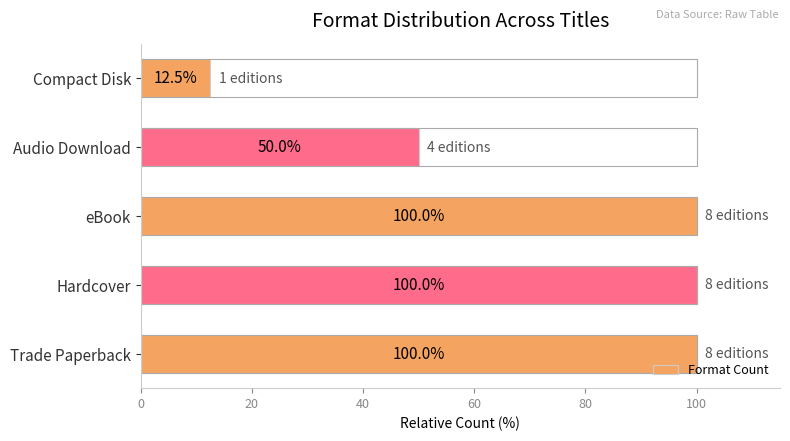

How many values are below 100?

2